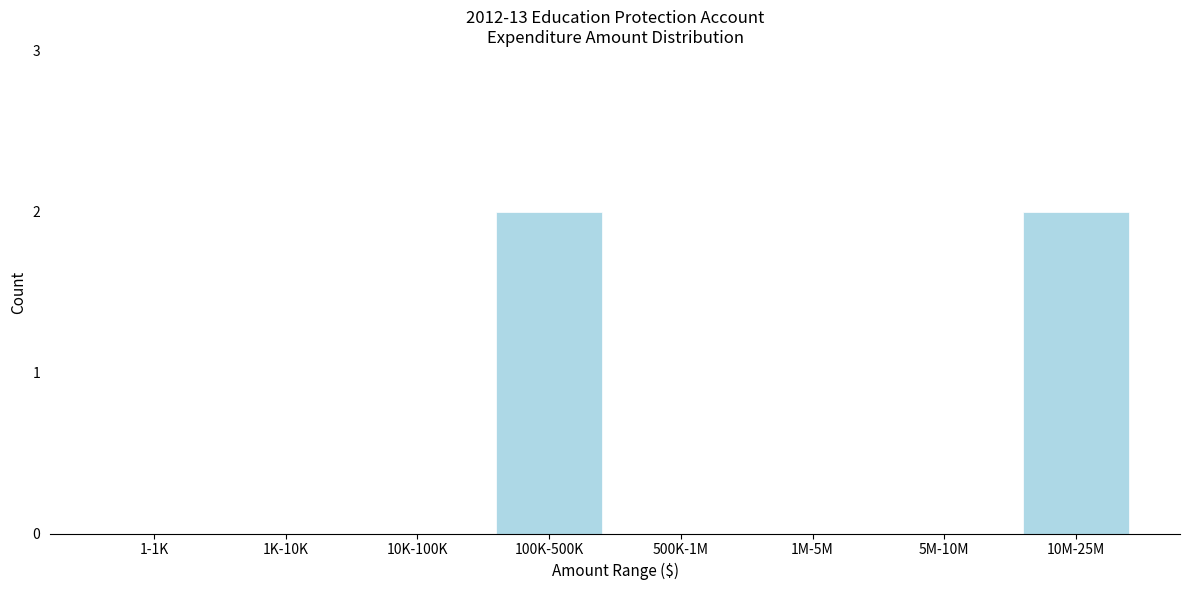

Reading right to left, what are all the values shown in this chart?

10M-25M=2	5M-10M=0	1M-5M=0	500K-1M=0	100K-500K=2	10K-100K=0	1K-10K=0	1-1K=0